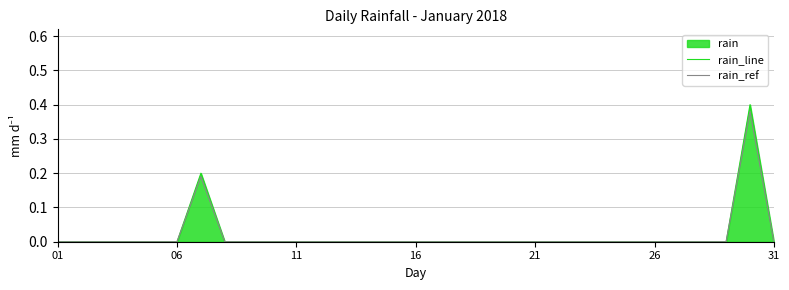

How many lines are shown in the chart?

2